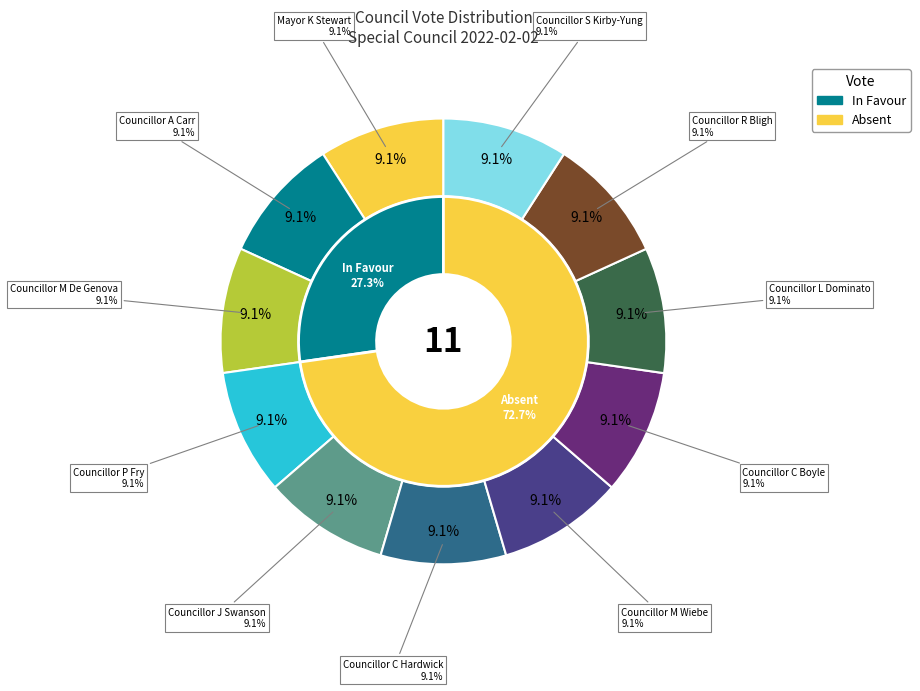

Combined, do Councillor C Boyle and Councillor C Hardwick account for over 50%?

No